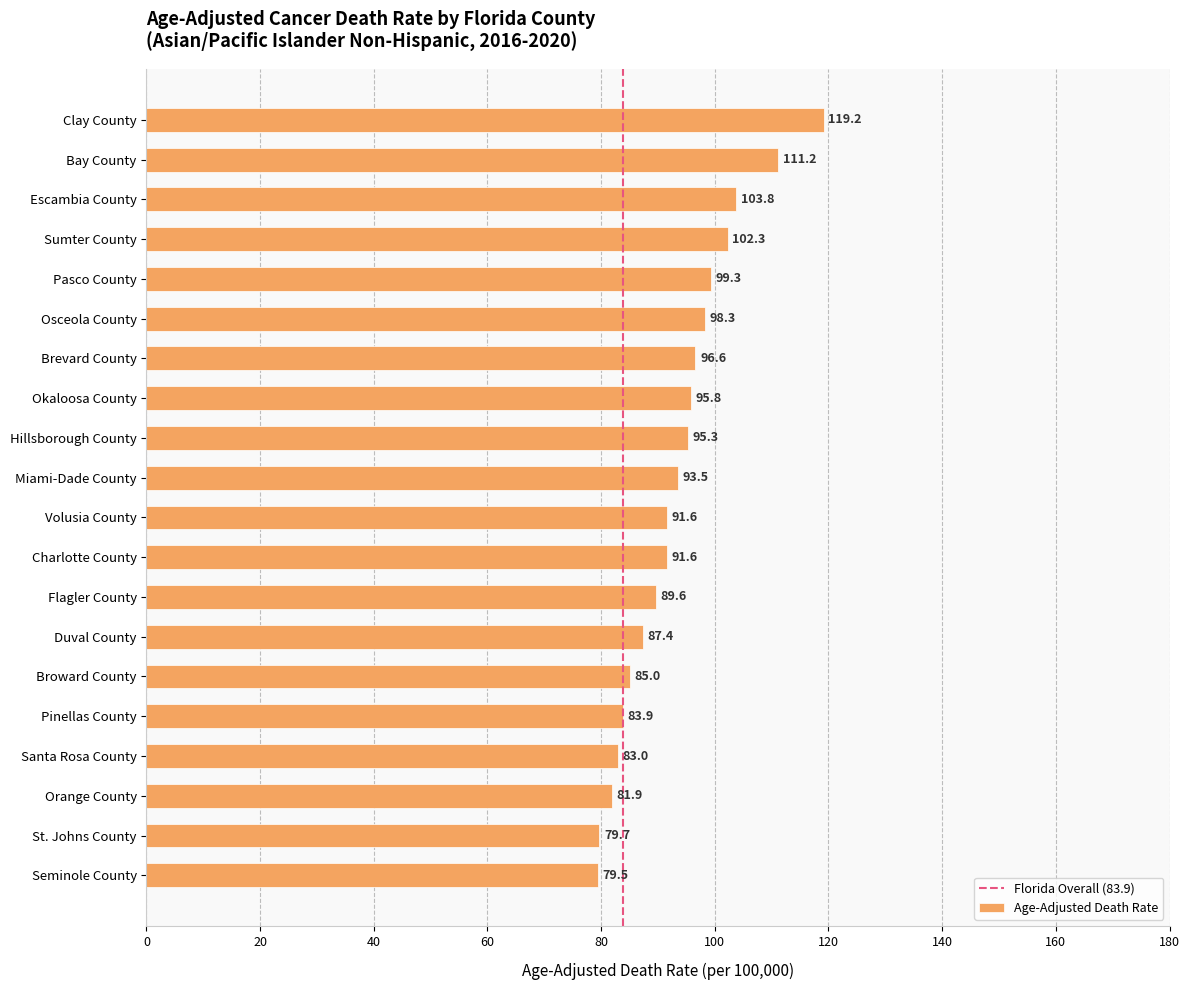

What is the label of the 12th bar from the bottom?

Hillsborough County